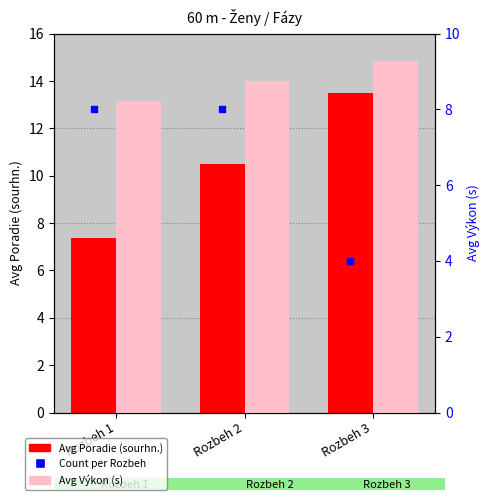

Is it true that Avg Poradie (sourhn.) equals 7.4 at Rozbeh 1?

True